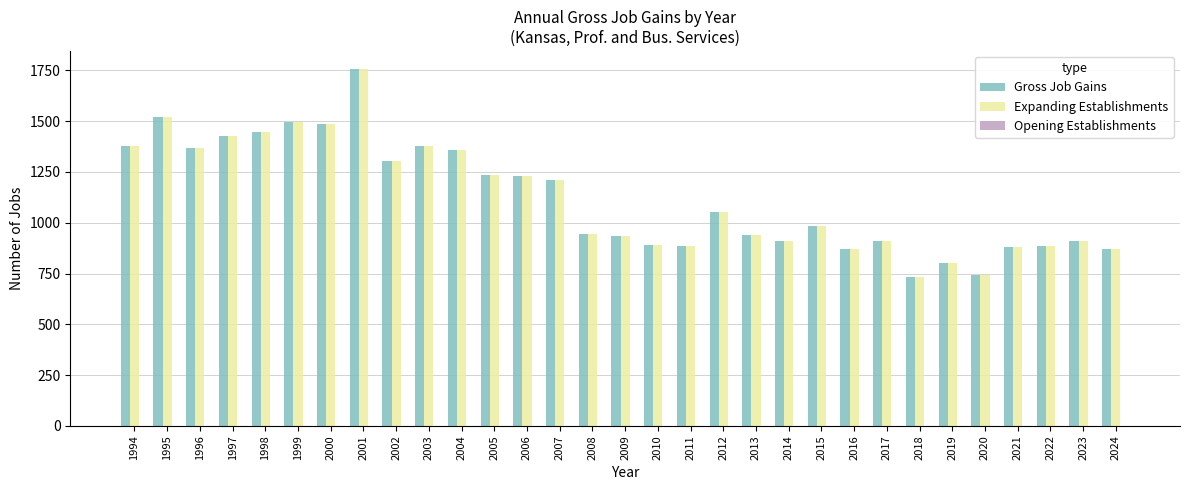

What is the smallest value displayed?

732